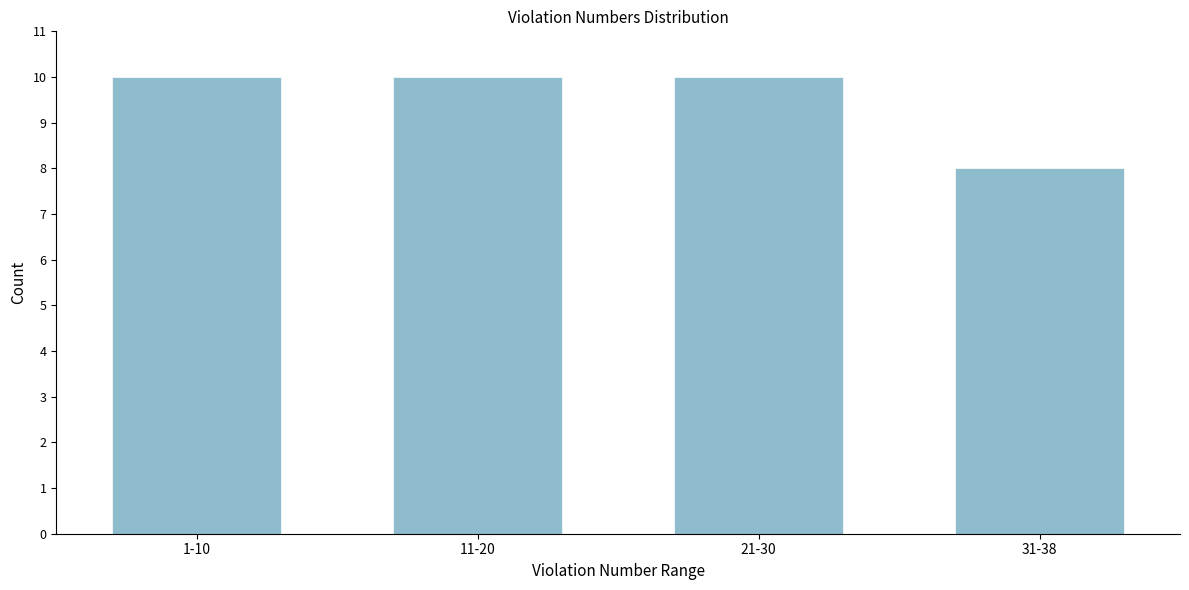

Reading left to right, what are all the values shown in this chart?

1-10=10	11-20=10	21-30=10	31-38=8